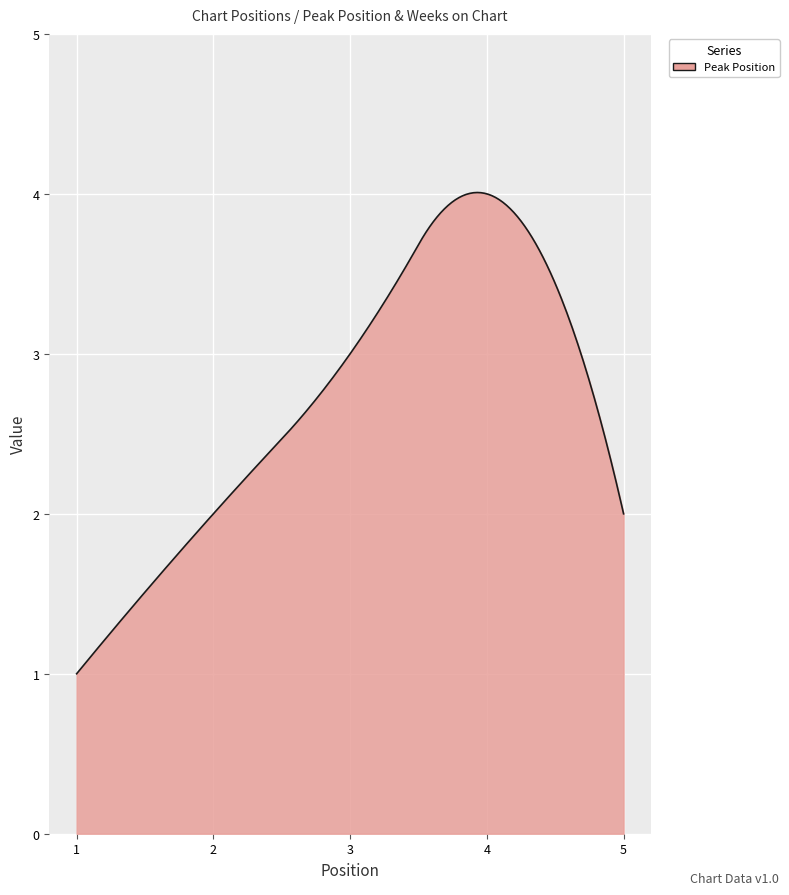

What is the maximum value shown in the chart?

4.0